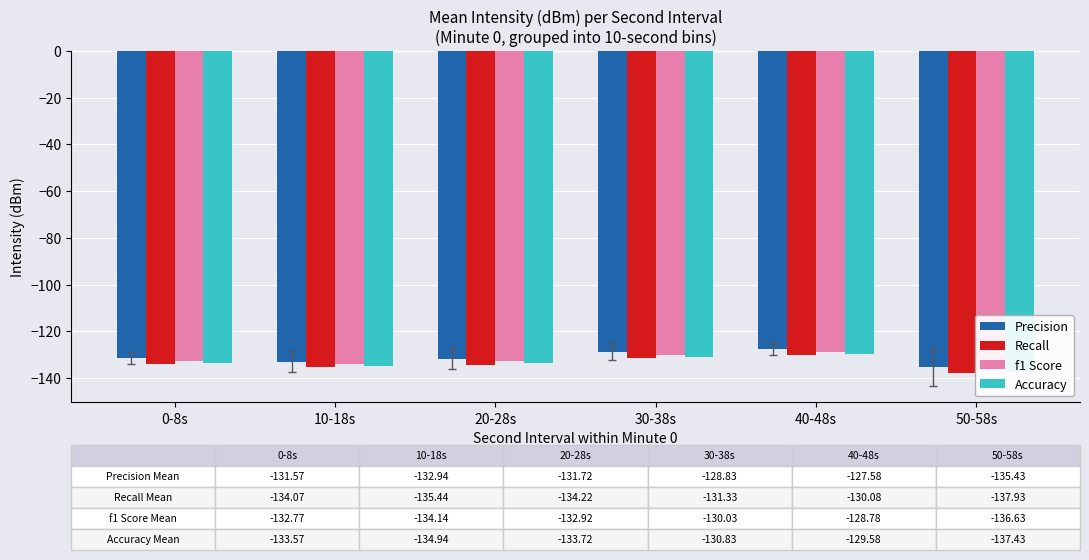

At which category does the chart reach its minimum across all series?

50-58s